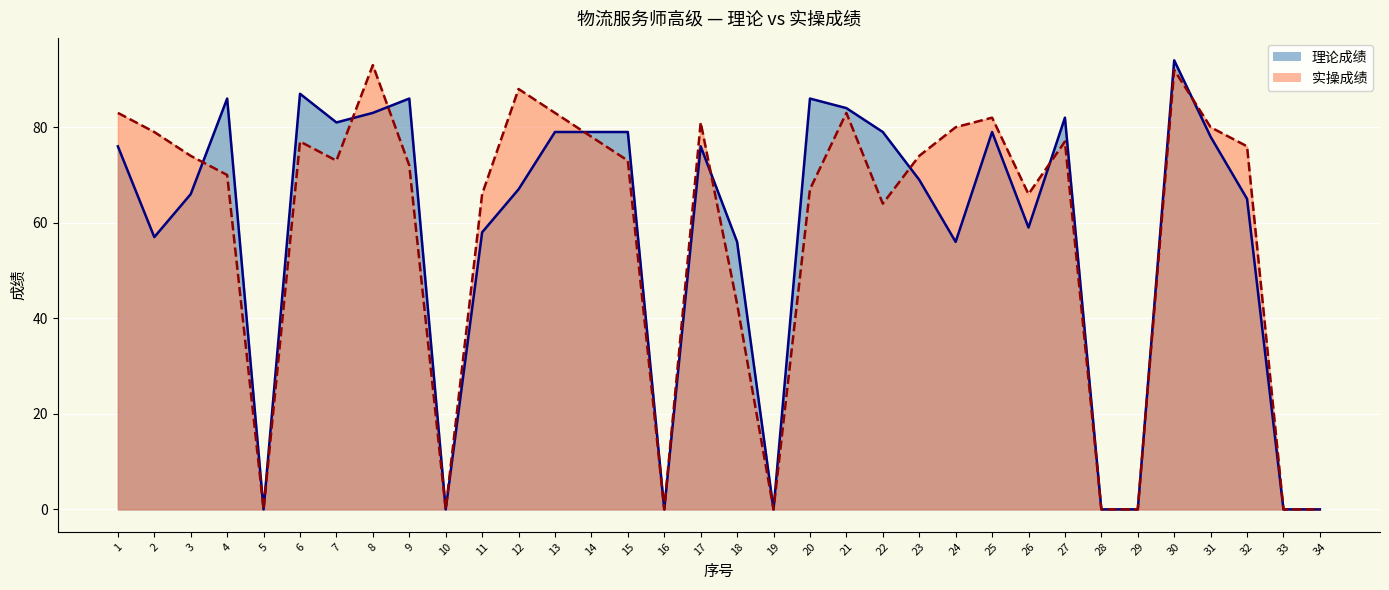

How many interior local peaks does the 理论成绩 series have?

8